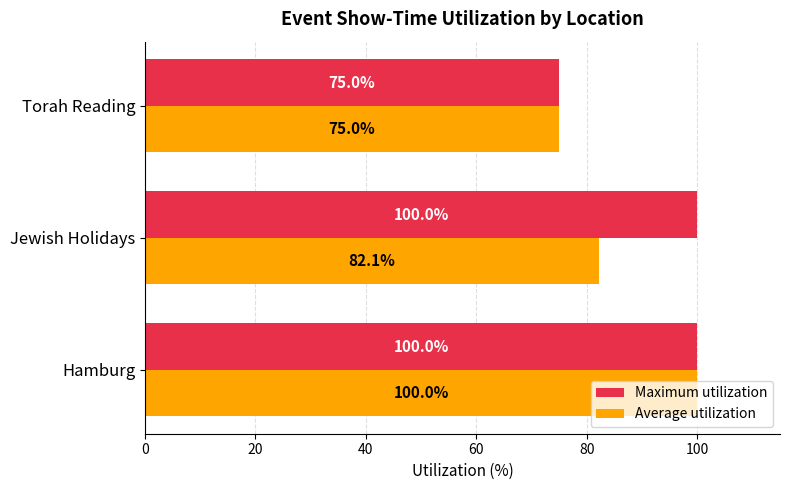

Which category has the highest value in the Average utilization series?

Hamburg